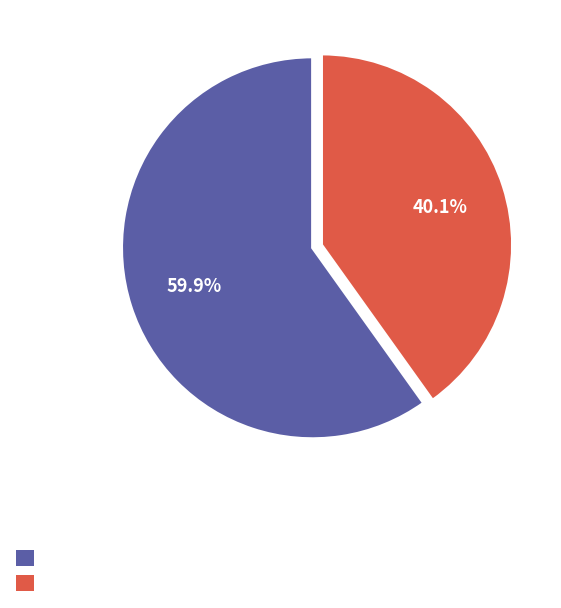

How many slices are in this pie chart?

2